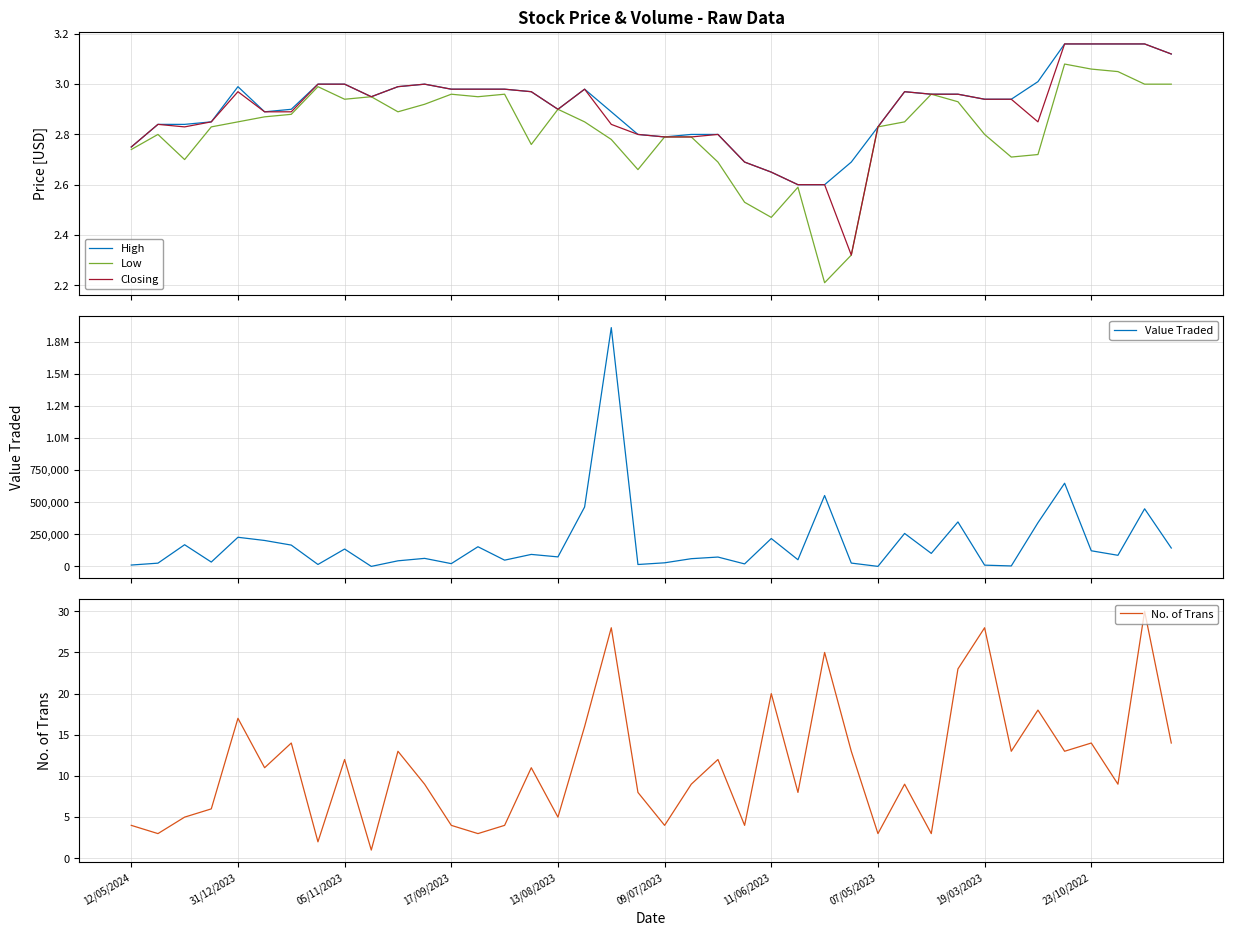

What is the lowest value of the Low series?

2.2